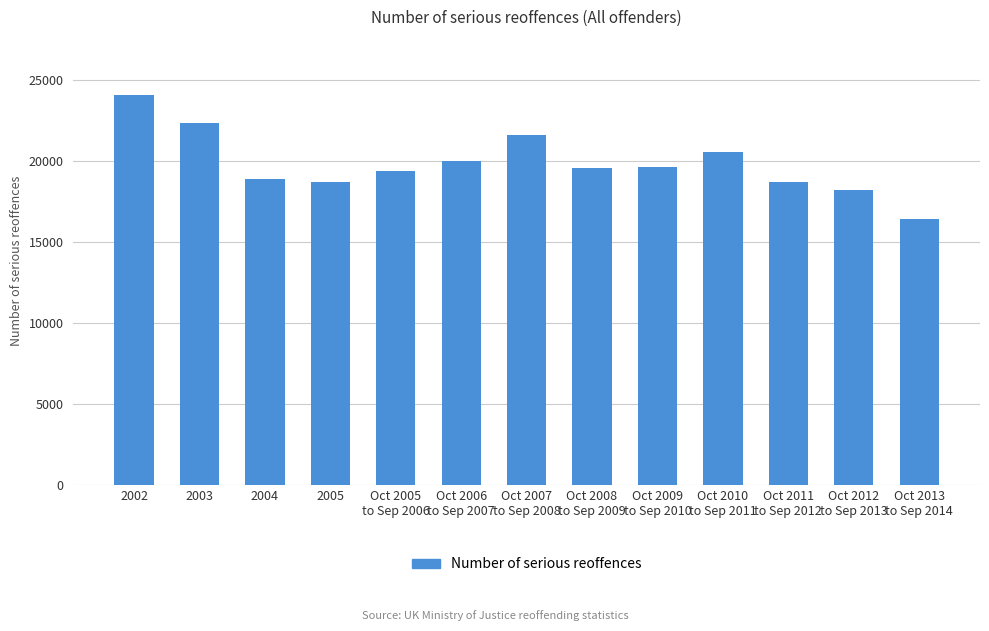

Are the bars horizontal?

No